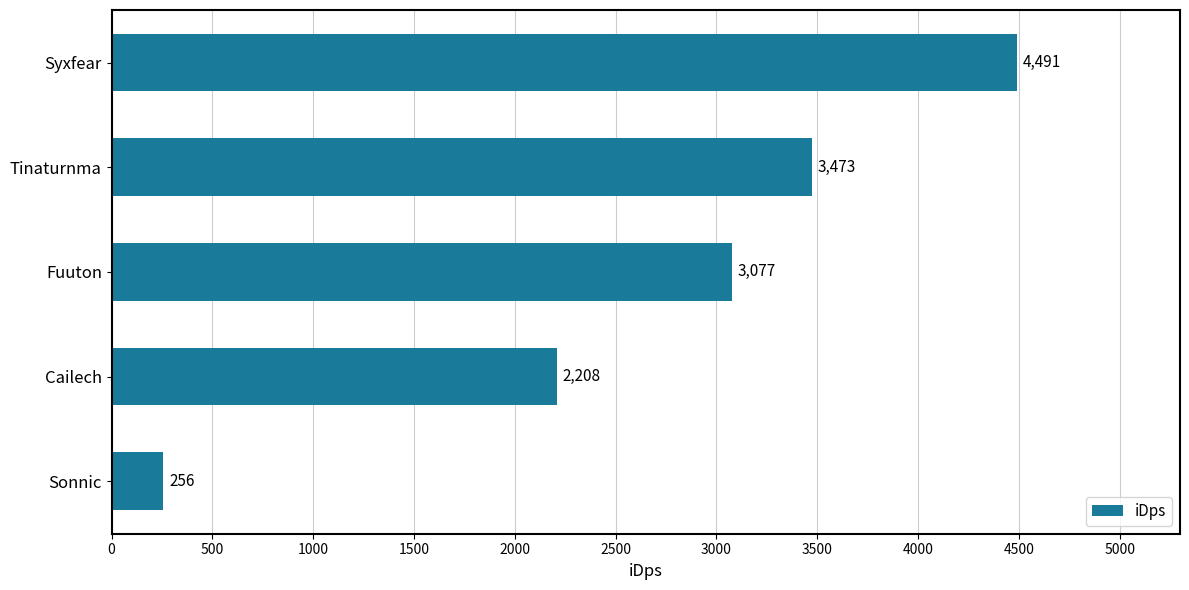

True or false: the data shows 3472.7 at Tinaturnma.

True